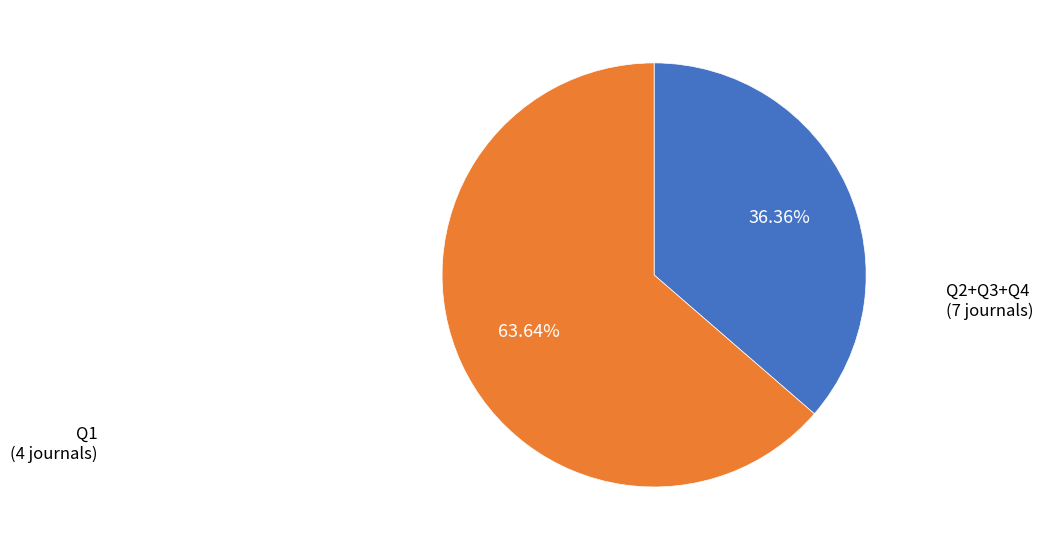

To the nearest percent, what is the average slice percentage?

50%